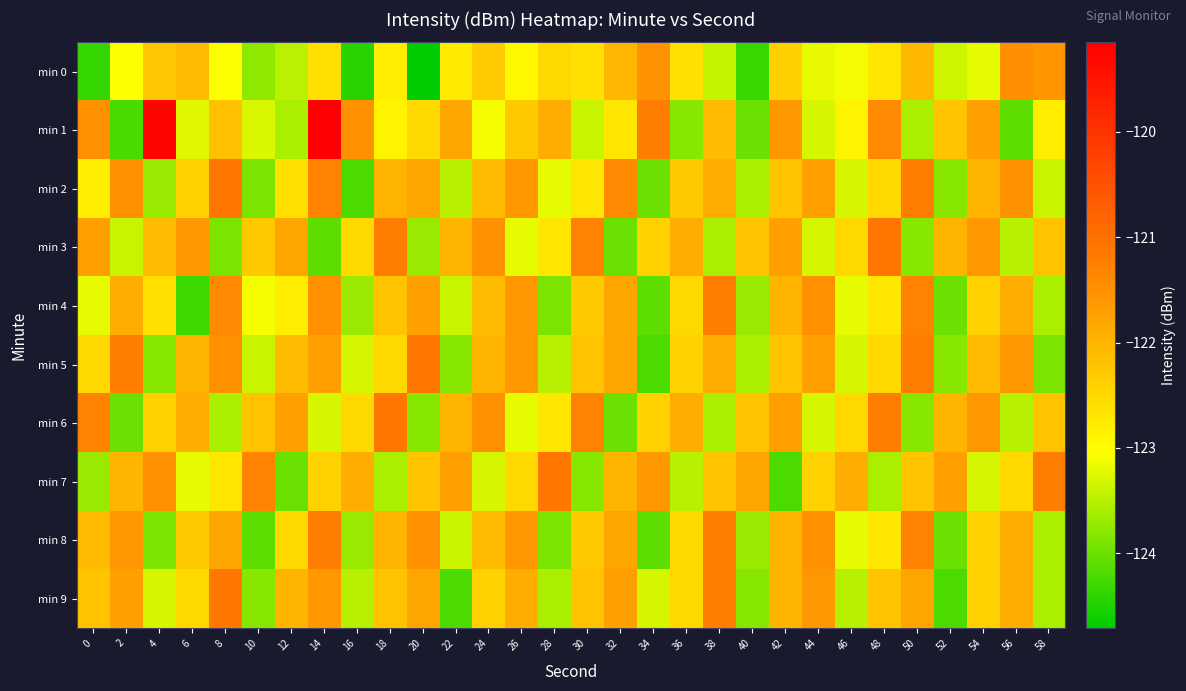

At which category does the chart reach its minimum across all series?

20